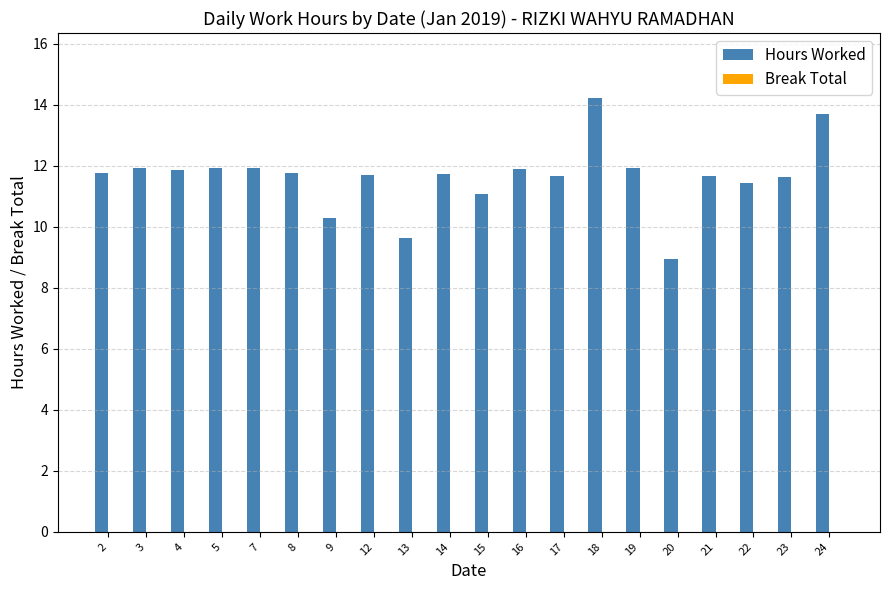

What is the value of the 8th bar from the left?

11.7